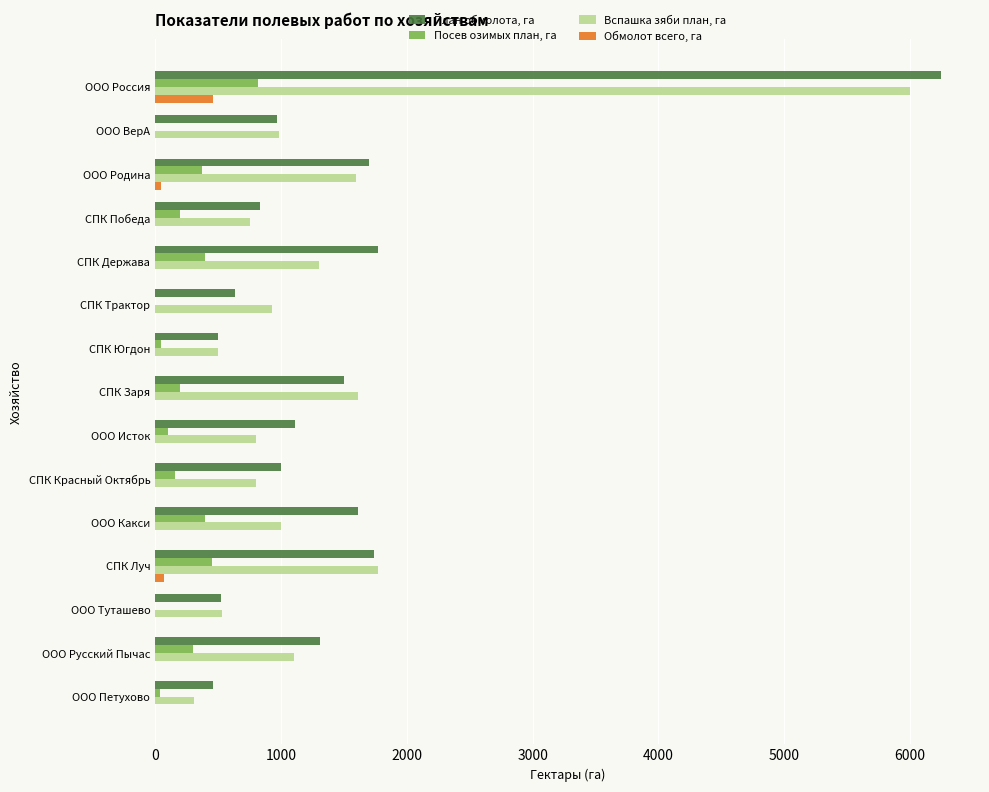

The Вспашка зяби план, га series shows 1770 at СПК Луч. True or false?

True